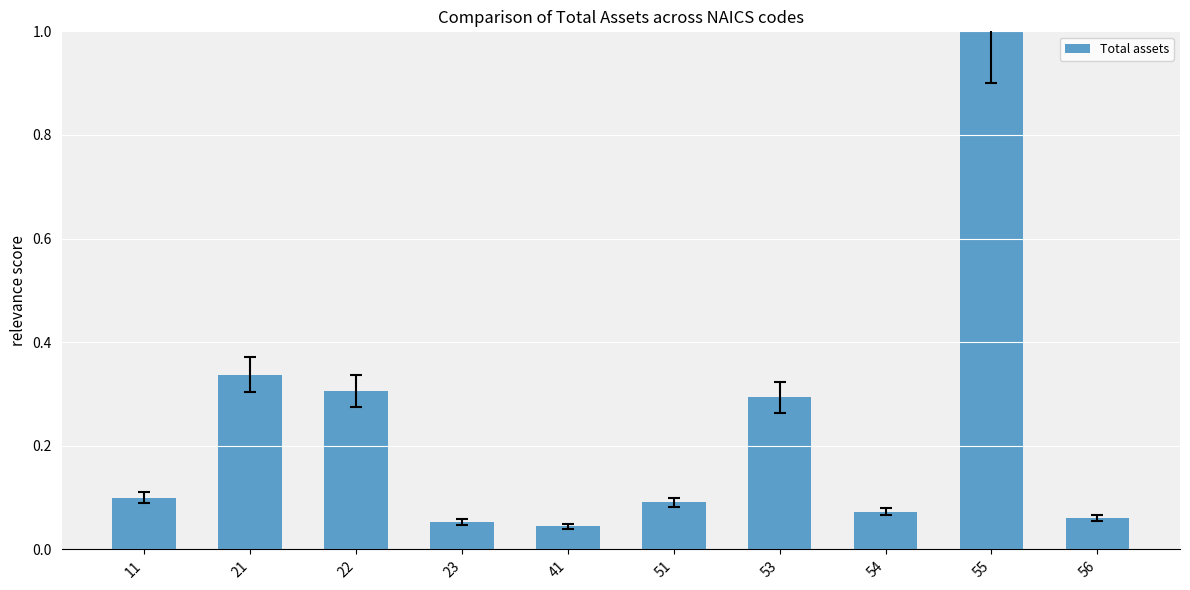

The chart shows a value of 1.6 at 55. True or false?

False